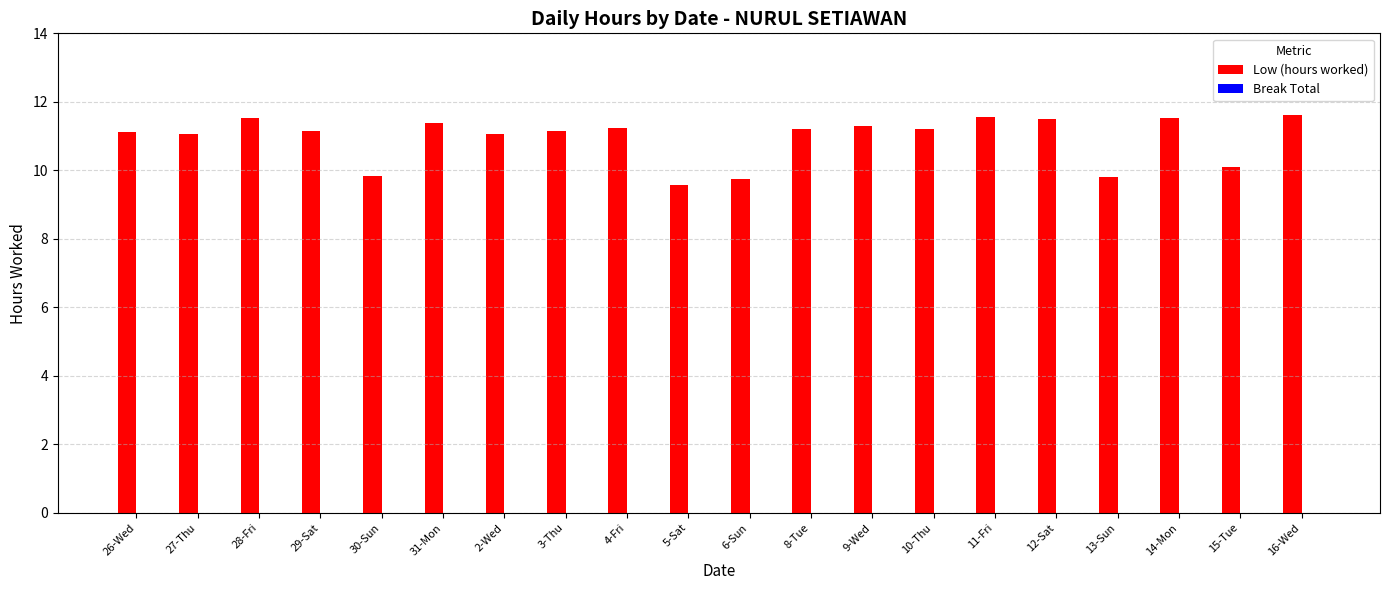

How many bars are there in total?

20